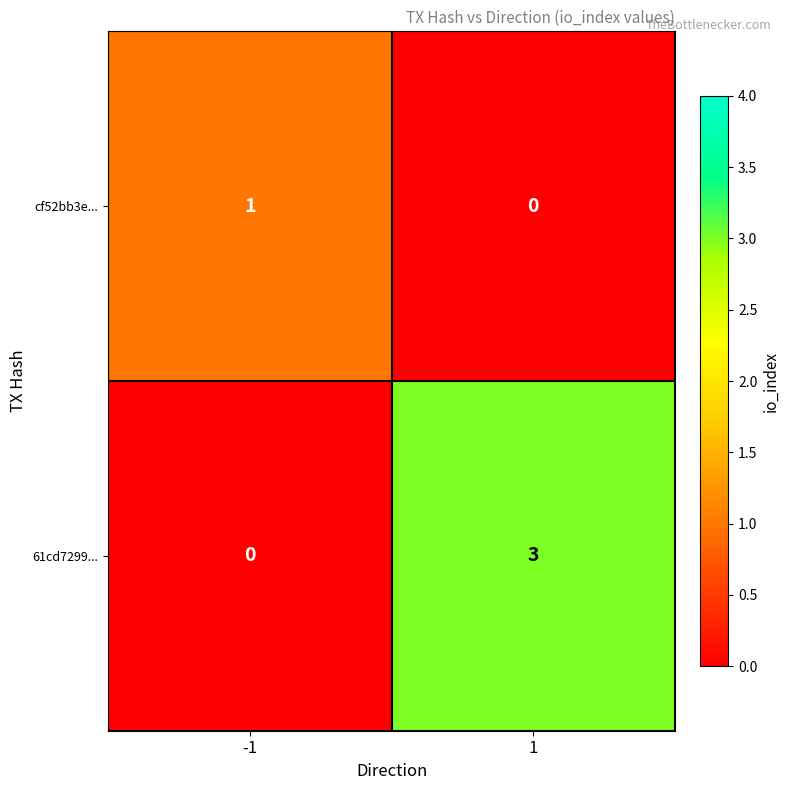

Between -1 and 1, which series saw the biggest shift?

61cd7299...